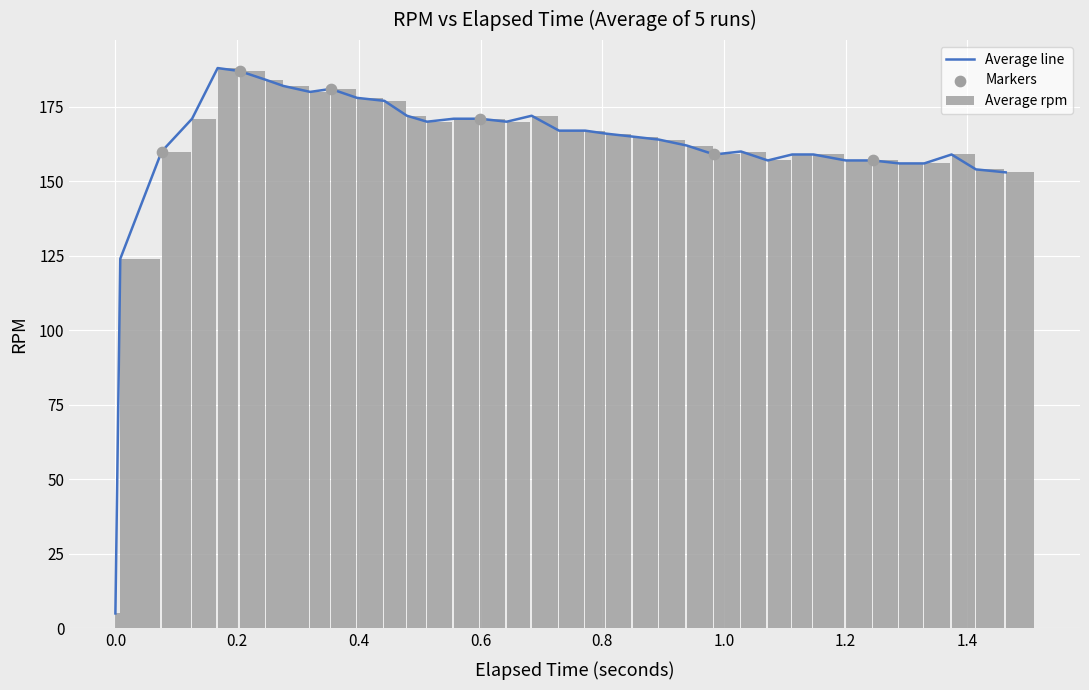

Is the value of Run 2 rpm at 0.984 greater than the value of Run 3 rpm at 0.276?

No